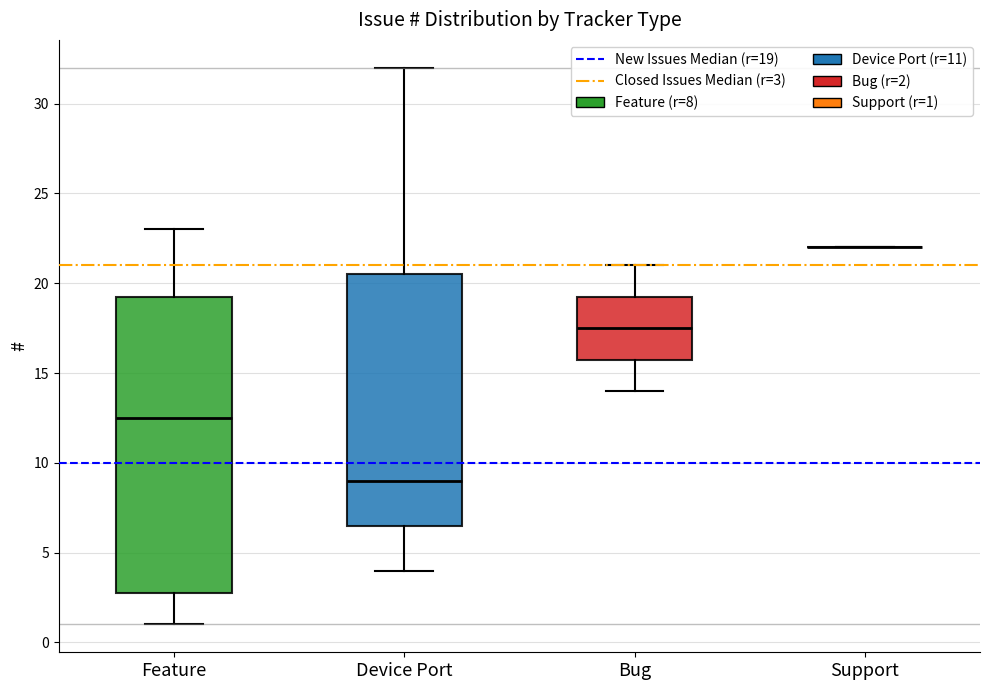

Comparing the boxes themselves (not the whiskers), which one is the tallest?

Feature